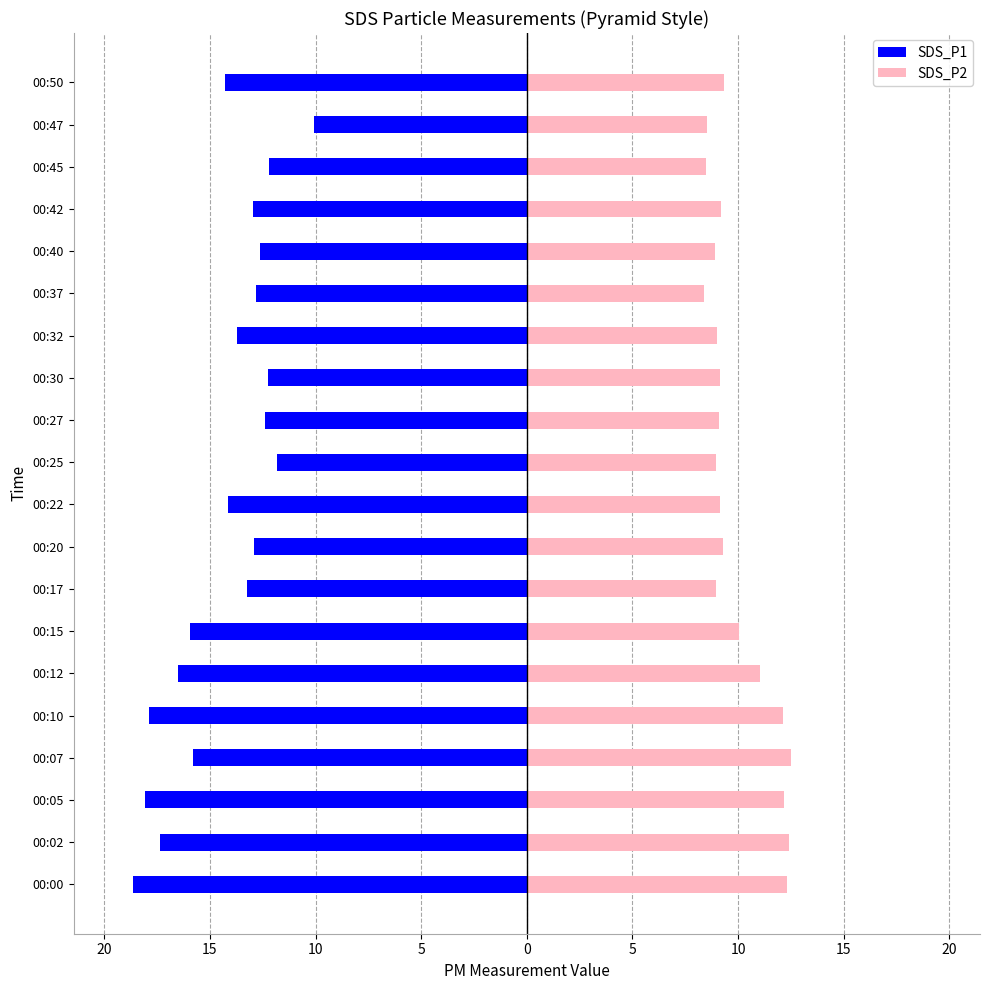

What is the difference between the maximum and minimum values in the SDS_P2 series?

4.1